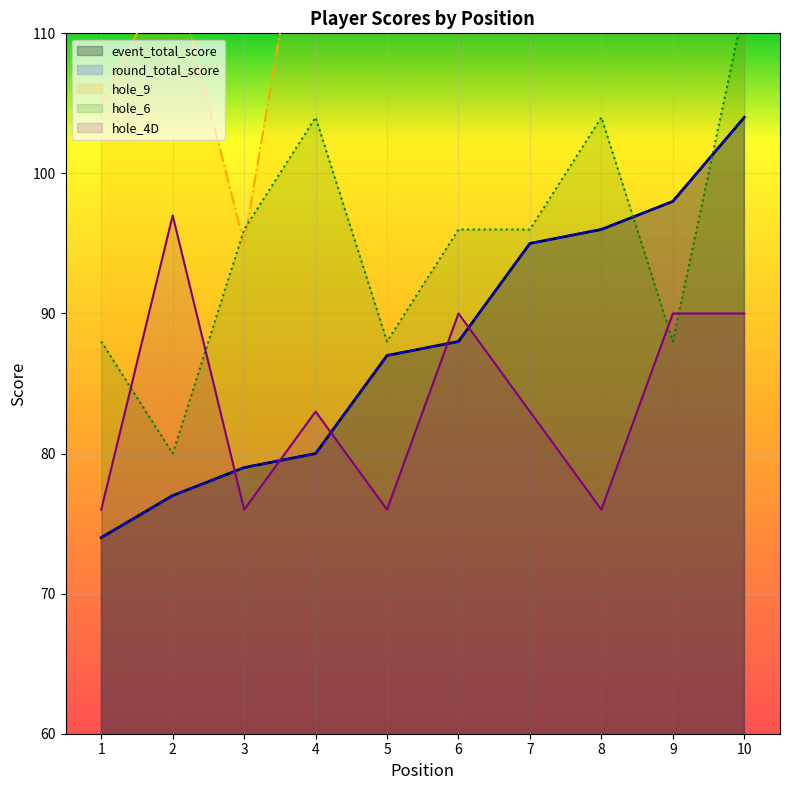

What is the greatest value displayed?

145